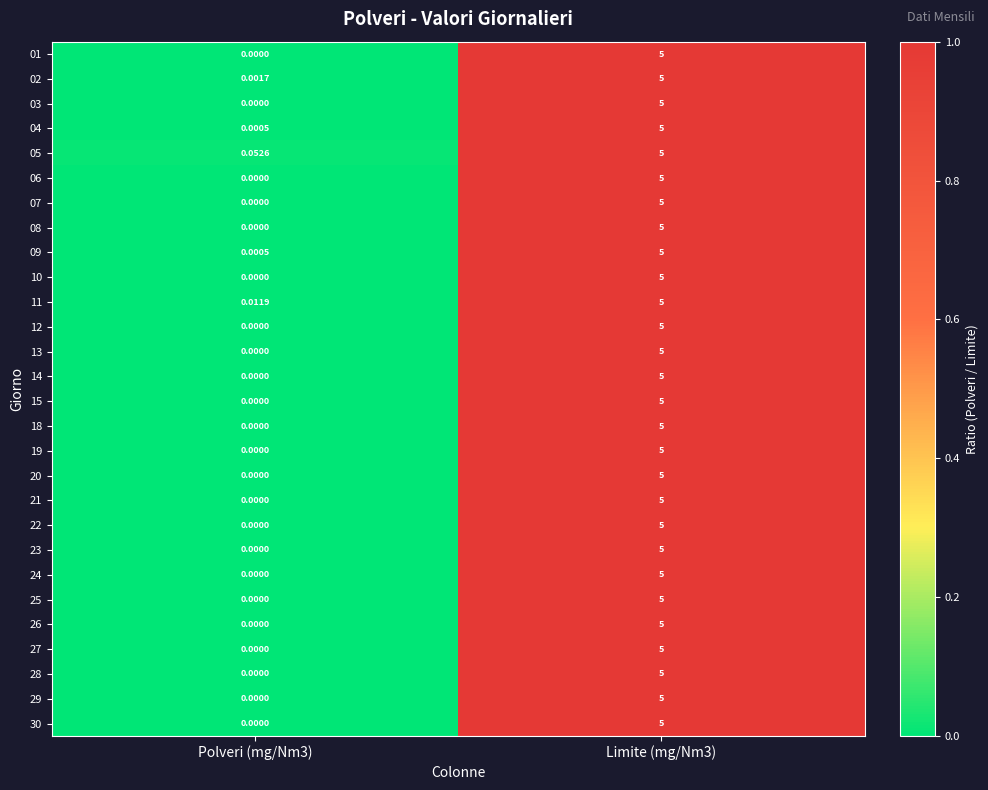

How many data points in 13 are less than 5?

1